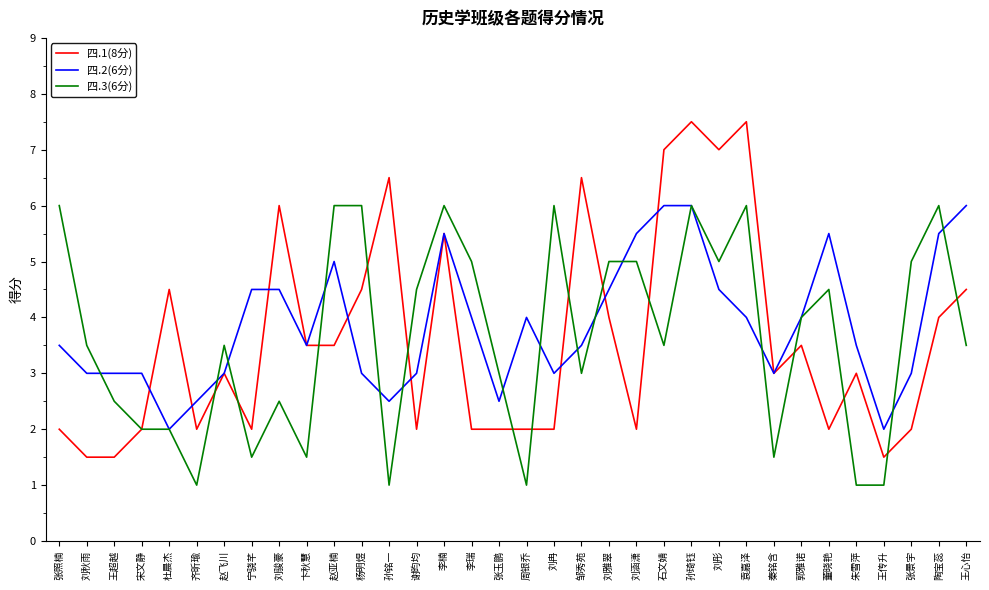

Rank the series at 谢昀均 from highest to lowest value.

四.3(6分), 四.2(6分), 四.1(8分)